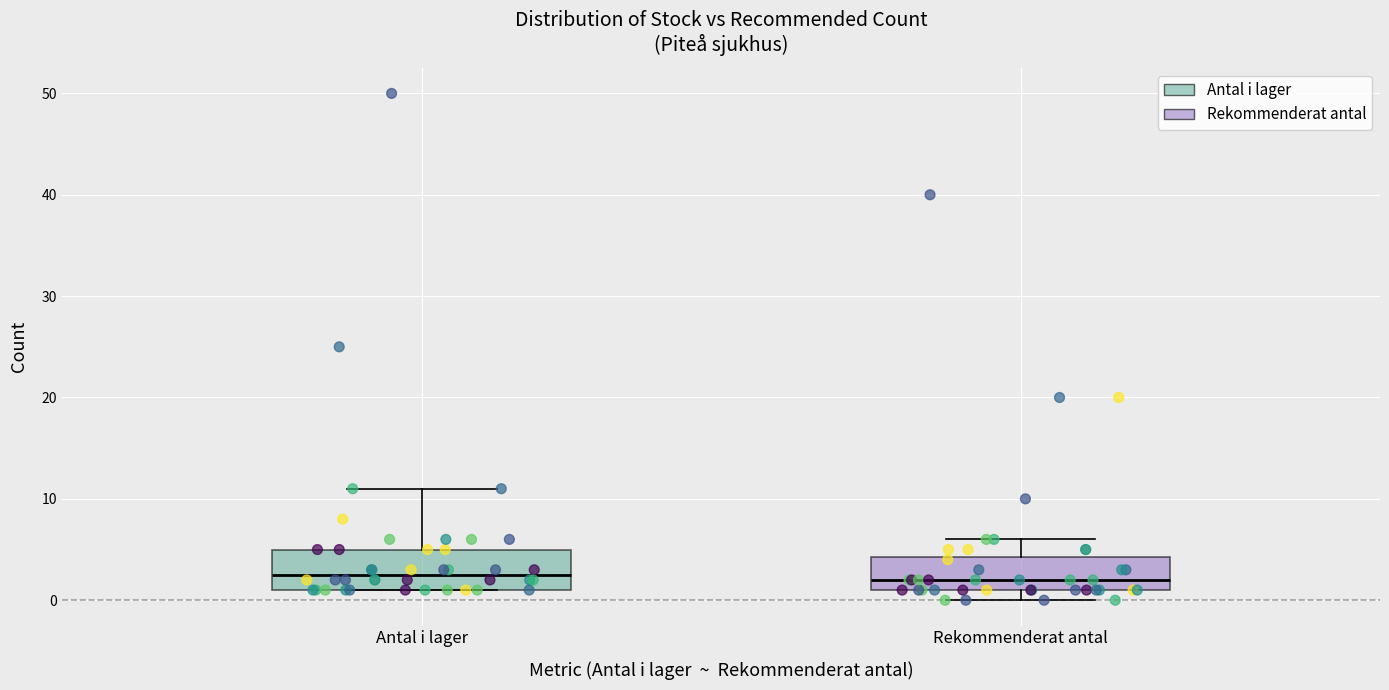

Where does the upper whisker of the box for Antal i lager end on the y-axis? The values are not printed on the chart, so give them approximately, as read against the axis.

11